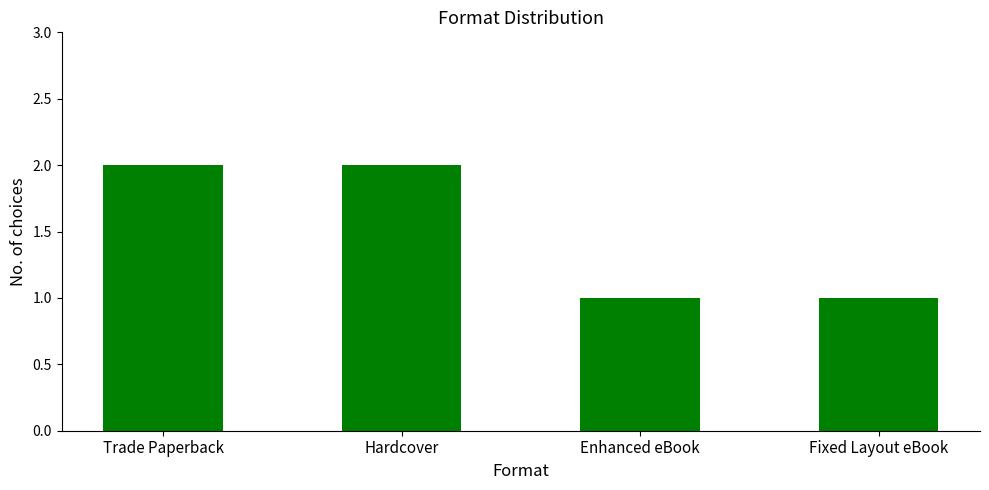

What position from the left is Enhanced eBook?

3